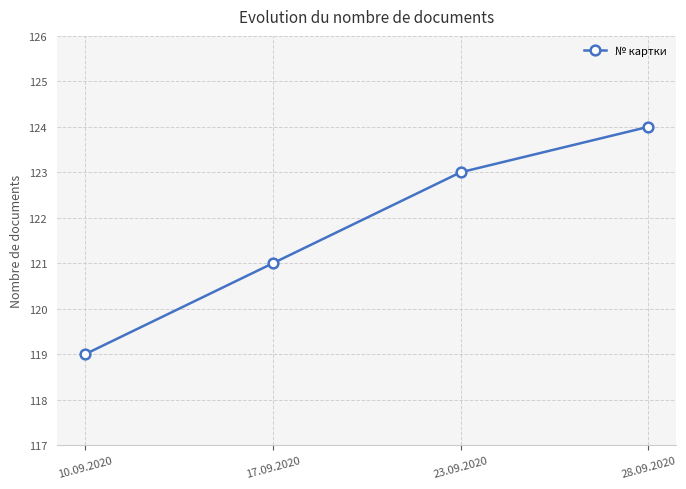

Which category has the lowest value across all series?

10.09.2020